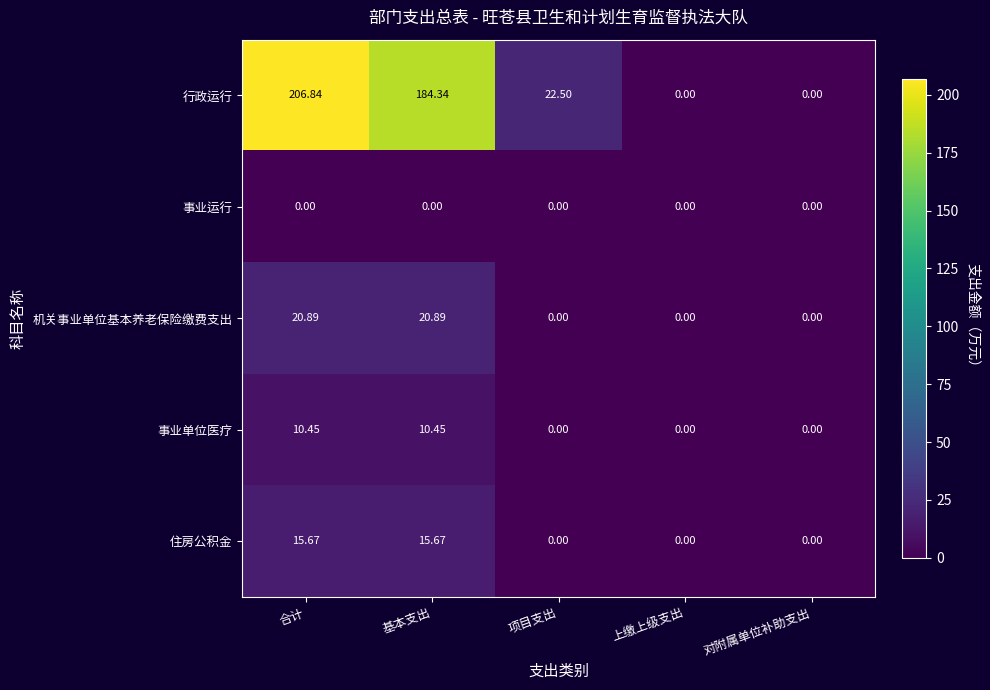

At which label is 行政运行 closest to 103?

项目支出